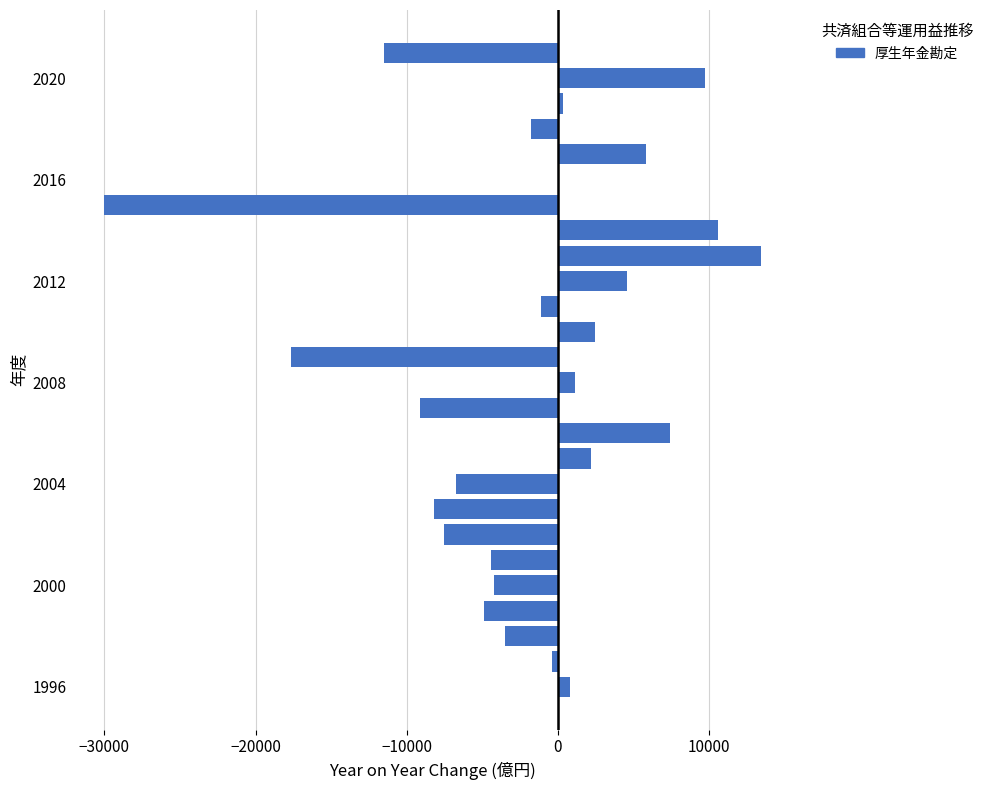

How many distinct data groups are displayed?

1